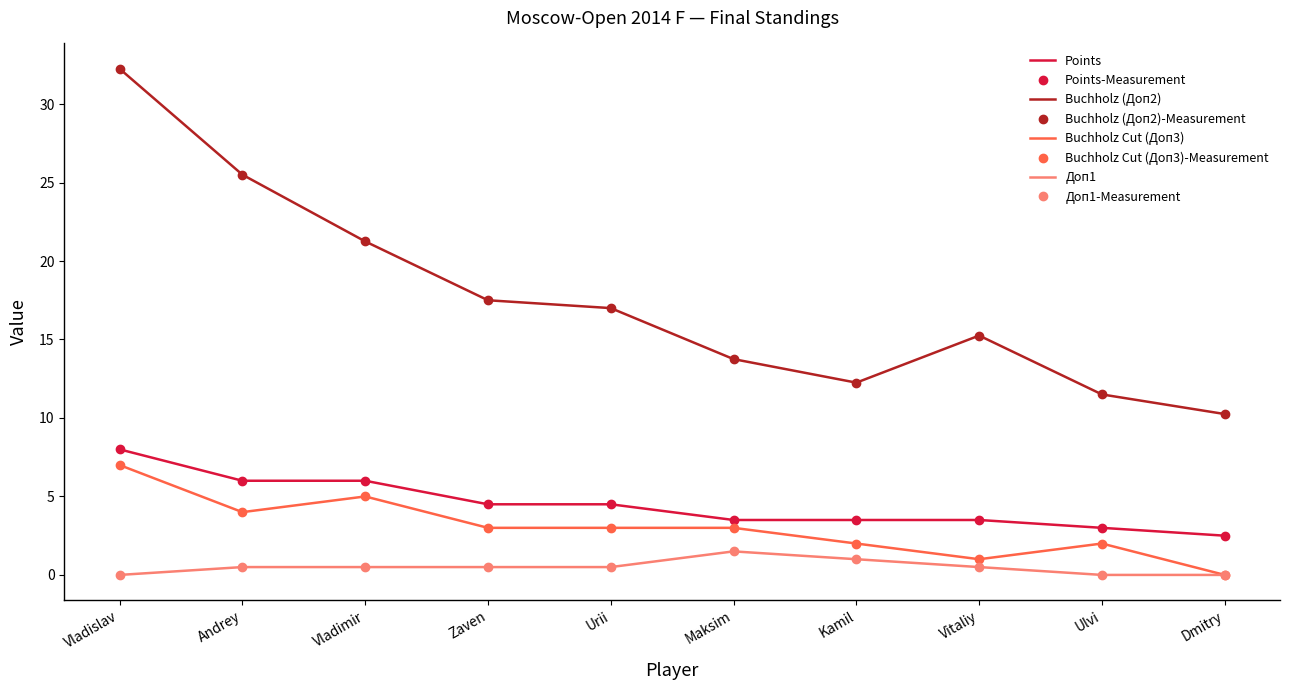

List the series in order of their peak value, lowest first.

Доп1, Buchholz Cut (Доп3), Points, Buchholz (Доп2)